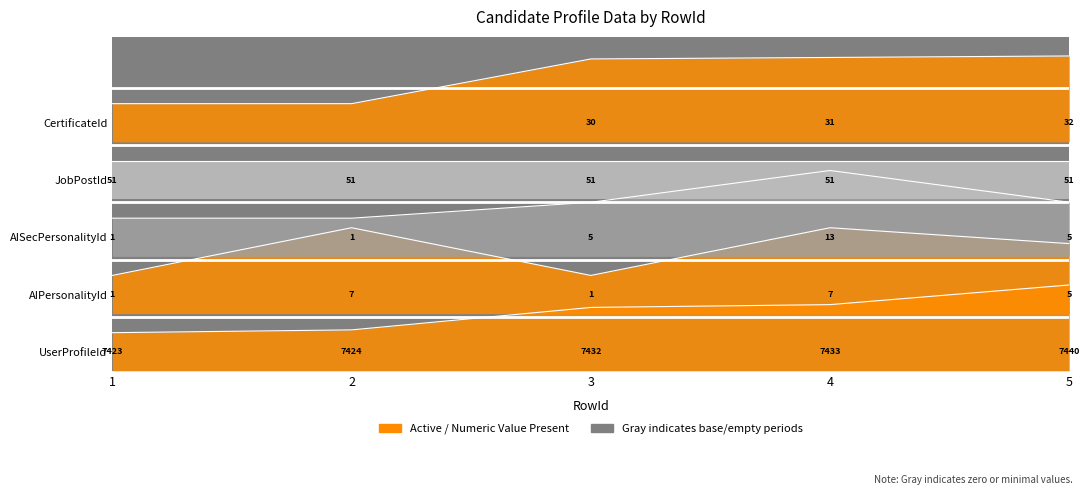

At which category does AIPersonalityId reach its first local valley?

3